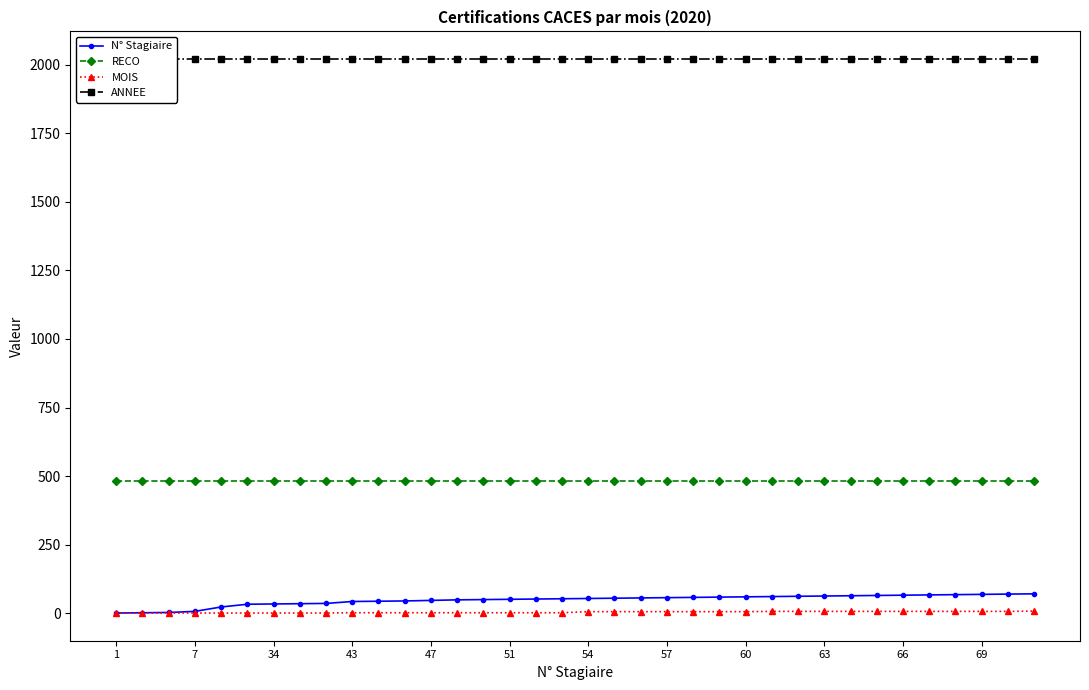

The N° Stagiaire series shows 47 at 47. True or false?

True